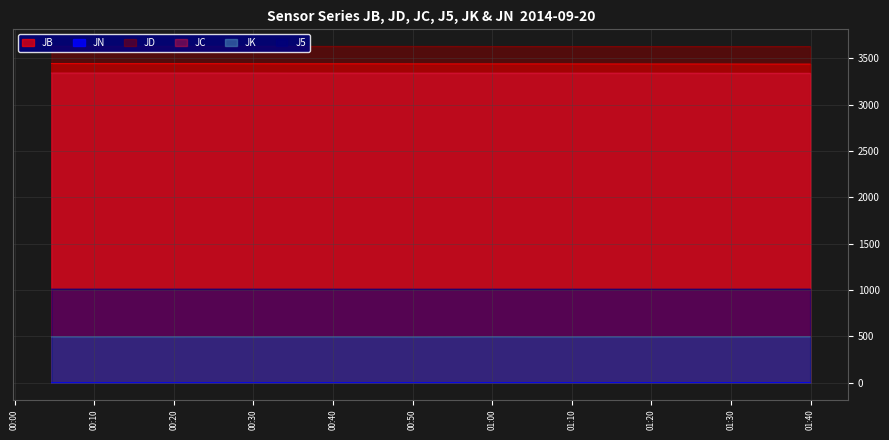

What is the label of the 12th point from the right?

2014-09-20 00:44:45